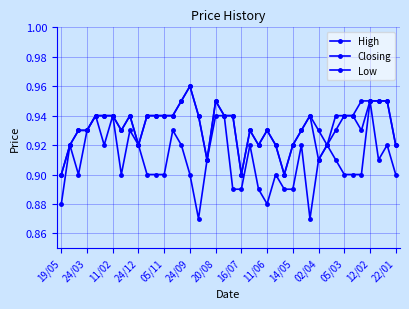

True or false: High and Closing cross at least once.

False